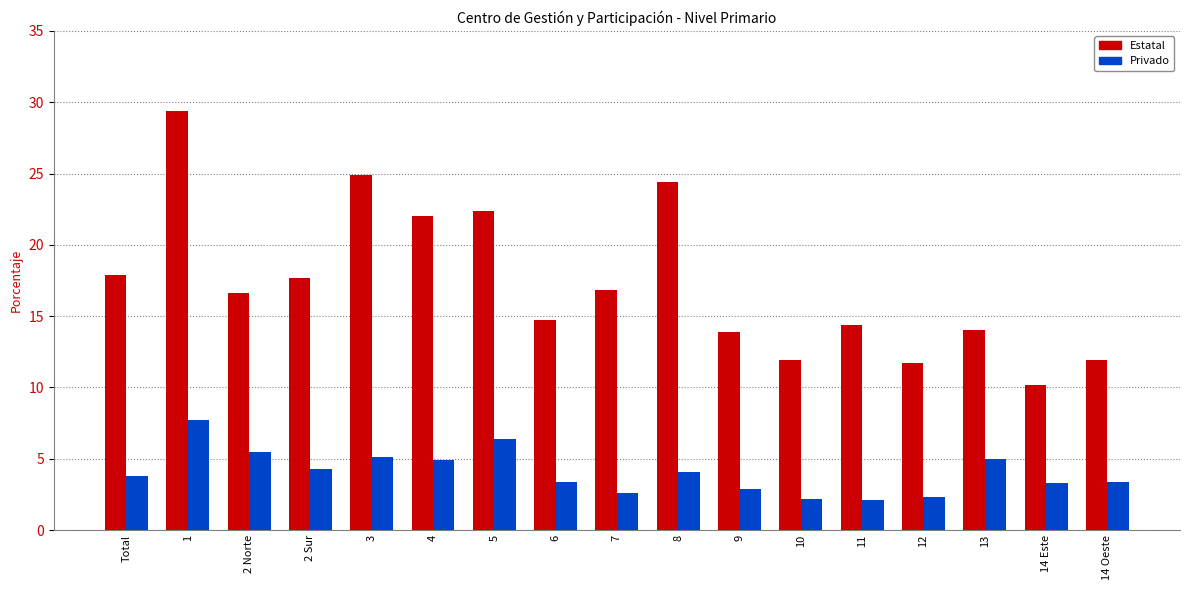

Are the bars horizontal?

No